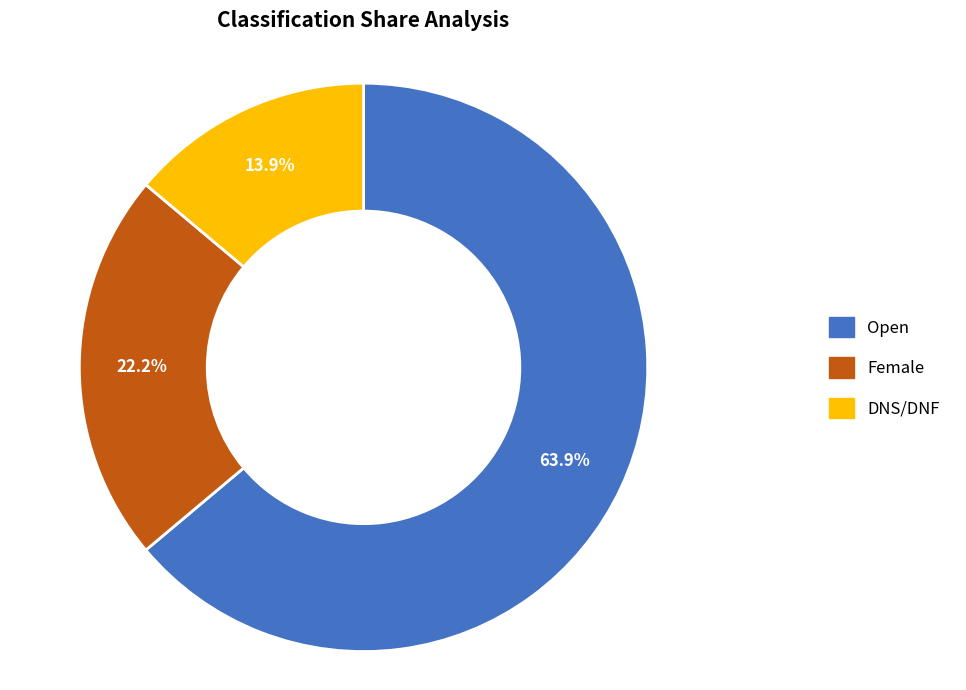

To the nearest percent, what is the difference between the DNS/DNF and Female slice percentages?

8%